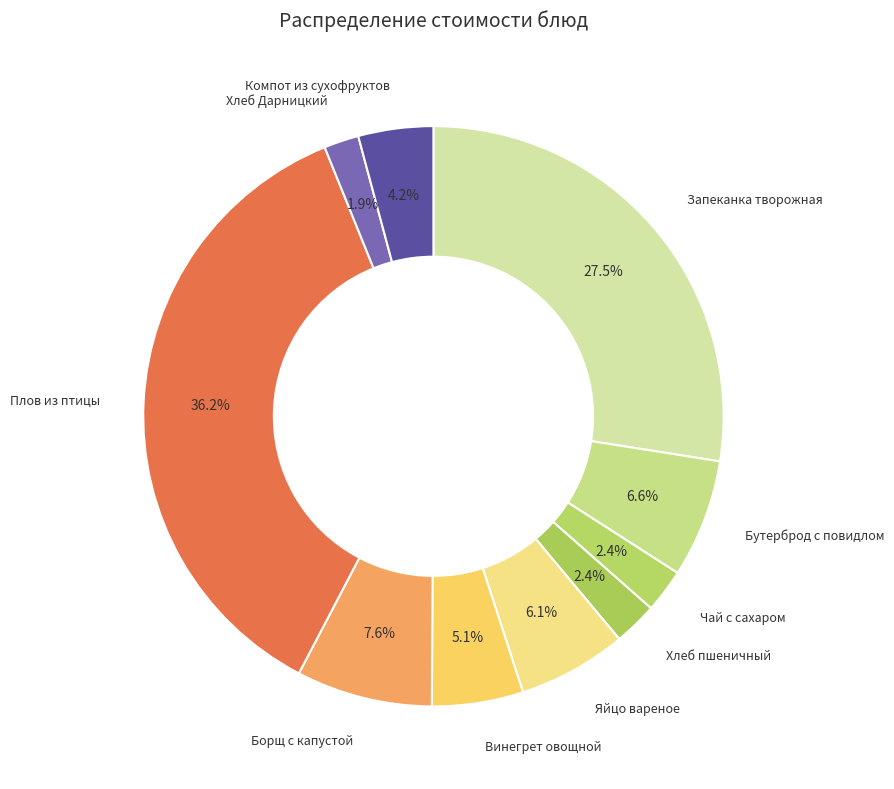

What is the ratio of the value at Чай с сахаром to the value at Яйцо вареное?

0.4